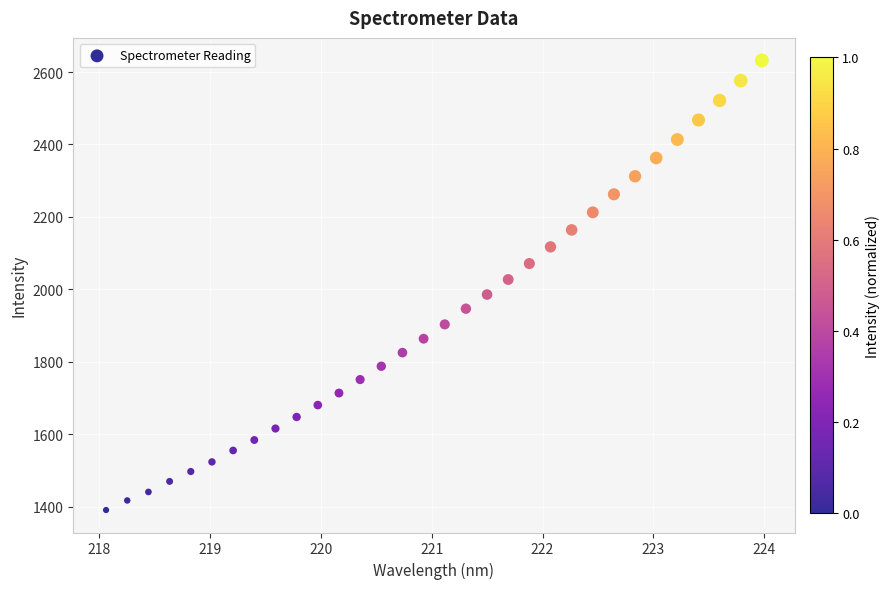

What is the range of Y values (max minus min)?

1241.7